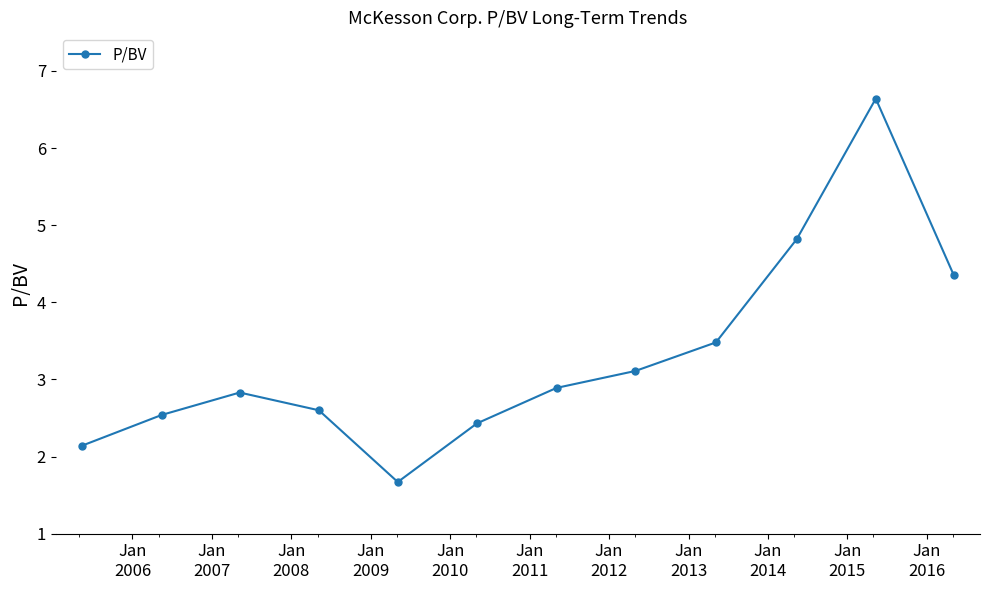

What is the average value?

3.3